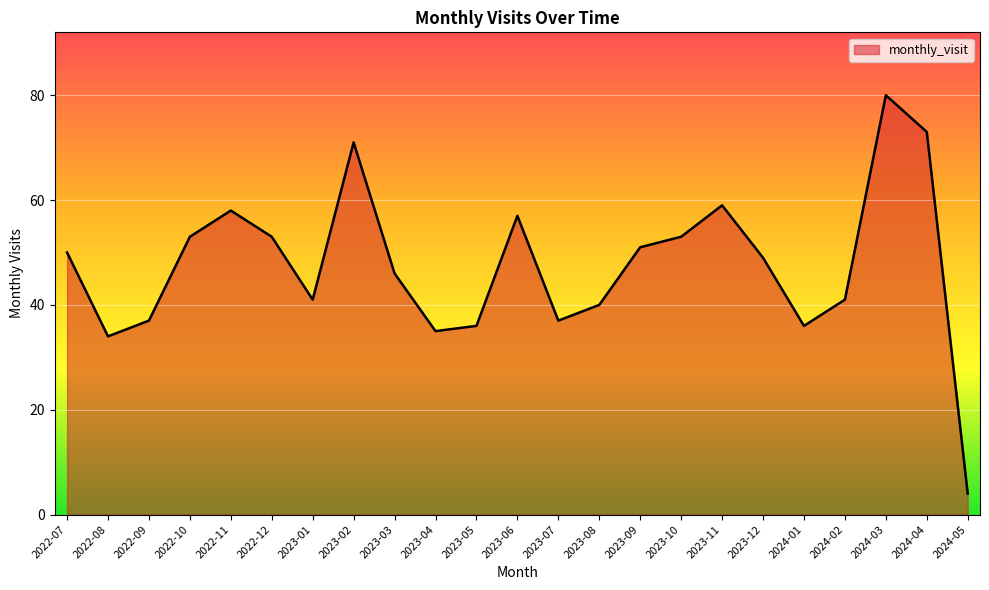

What is the change in value from 2023-02 to 2023-08?

-31